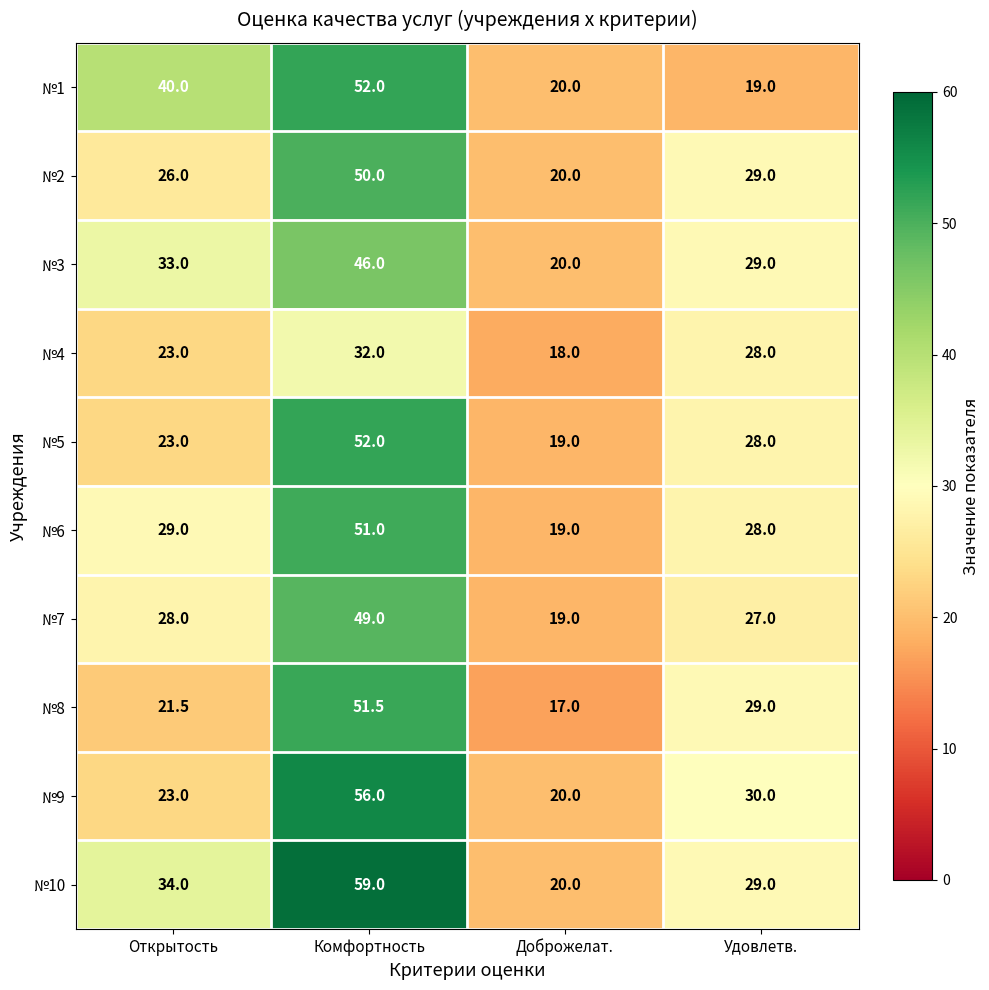

The №4 series shows 32.0 at Комфортность. True or false?

True